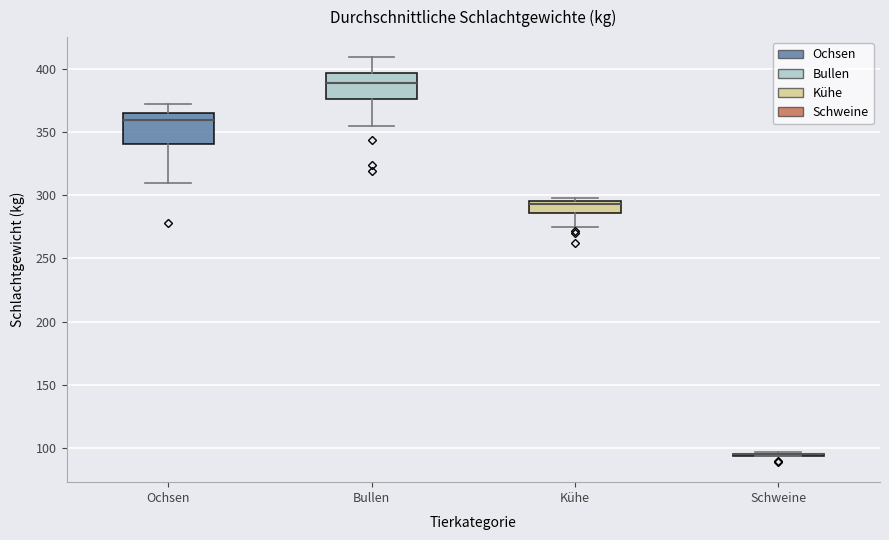

Where is the lower edge of the box for Kühe on the y-axis? The values are not printed on the chart, so give them approximately, as read against the axis.

285